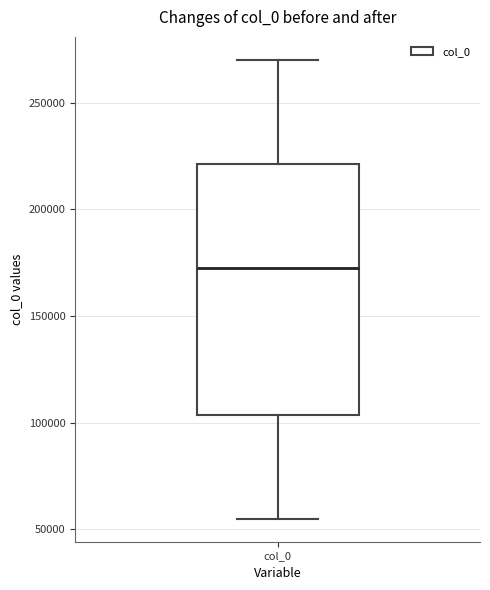

Transcribe this box plot: give where the median line is, the range the box spans, and where the two whiskers end, as read against the y-axis. The values are not printed on the chart, so give them approximately, as read against the axis.

median 170000, box 105000 to 220000, whiskers 55000 to 270000